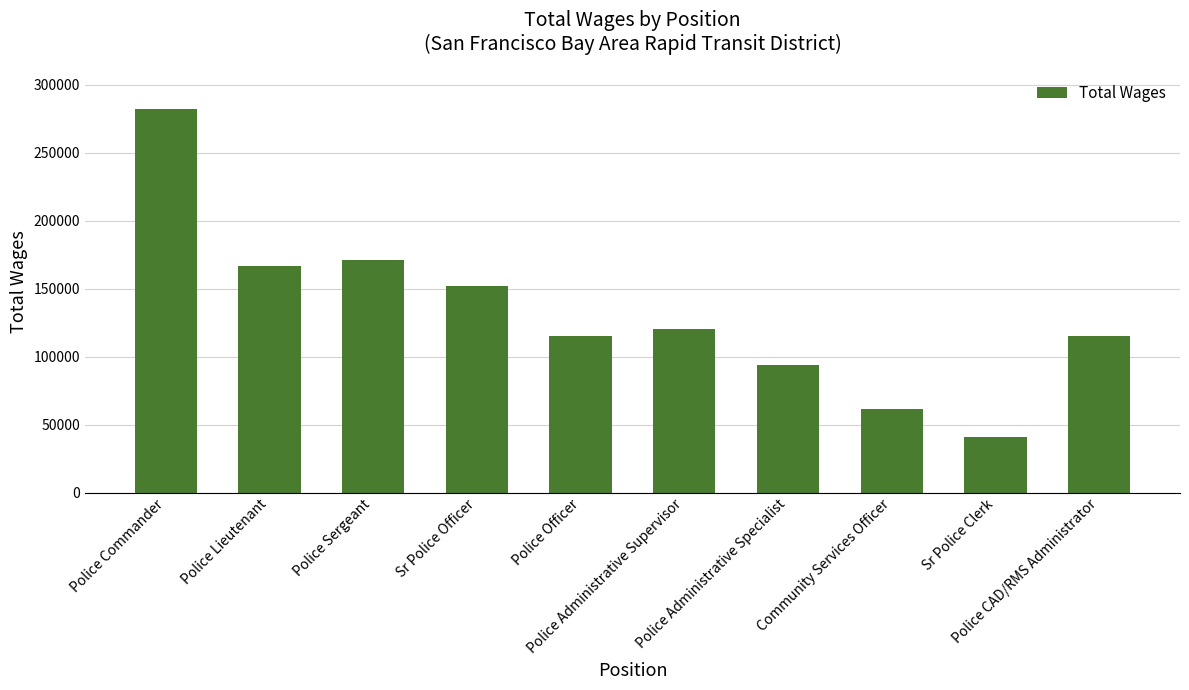

Which category has the highest value across all series?

Police Commander